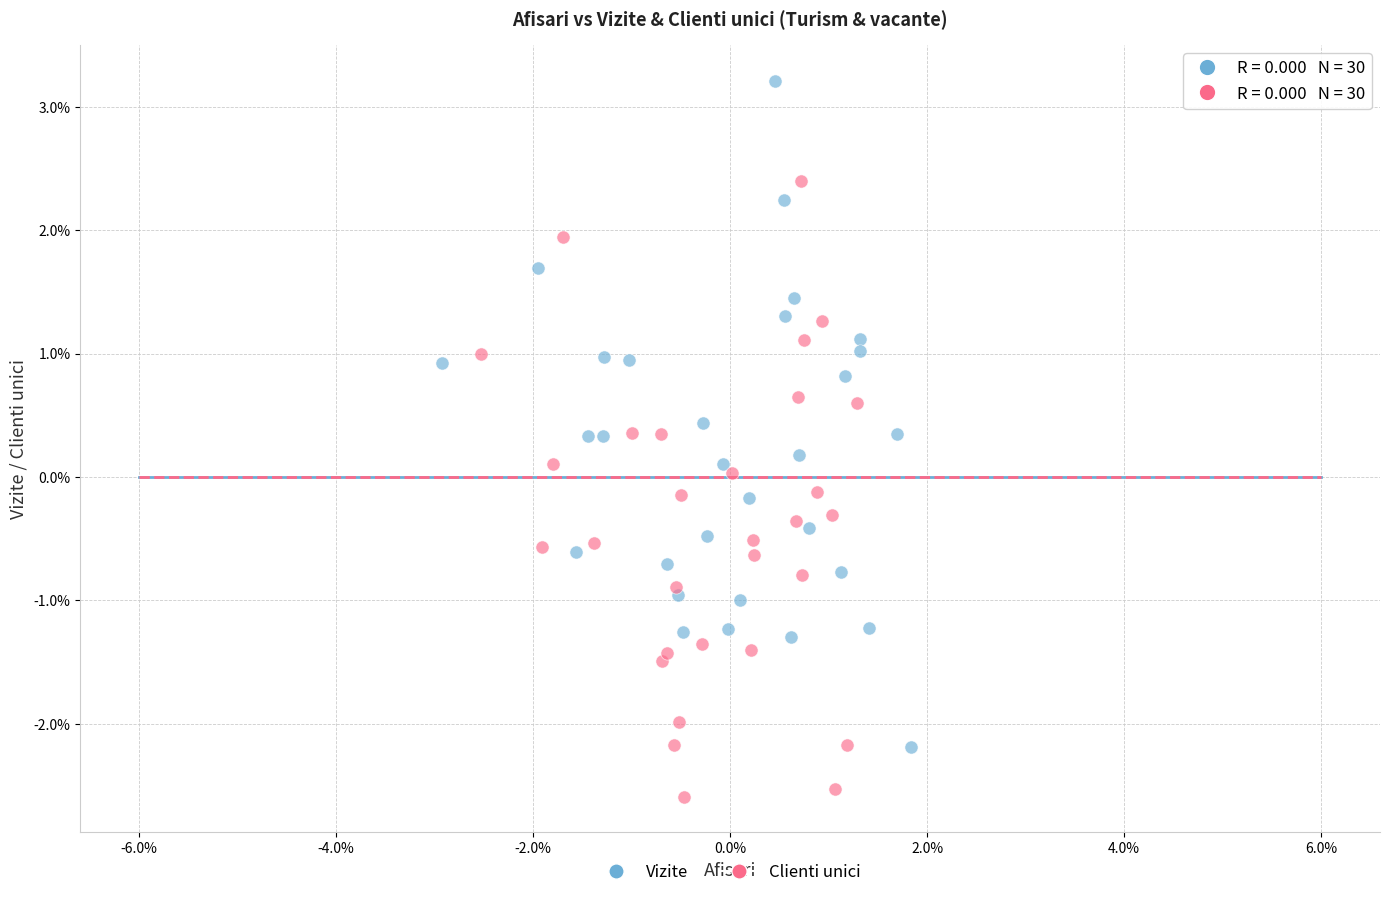

Which series reaches the minimum Y coordinate?

Clienti unici